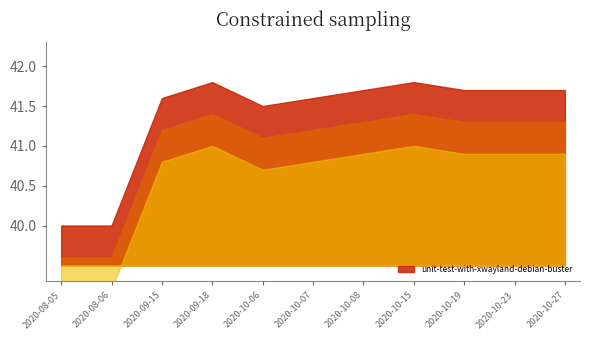

Which label corresponds to the largest value in the chart?

2020-09-18